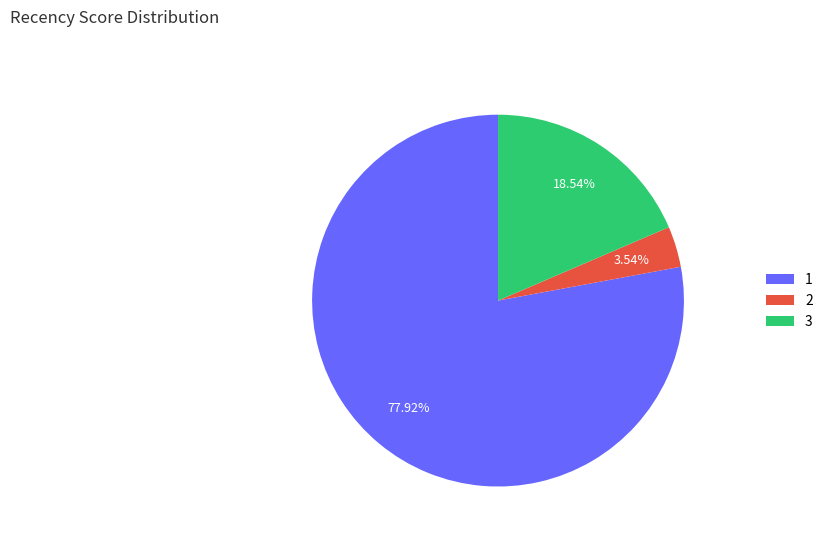

True or false: 1 accounts for 78% of the total.

True